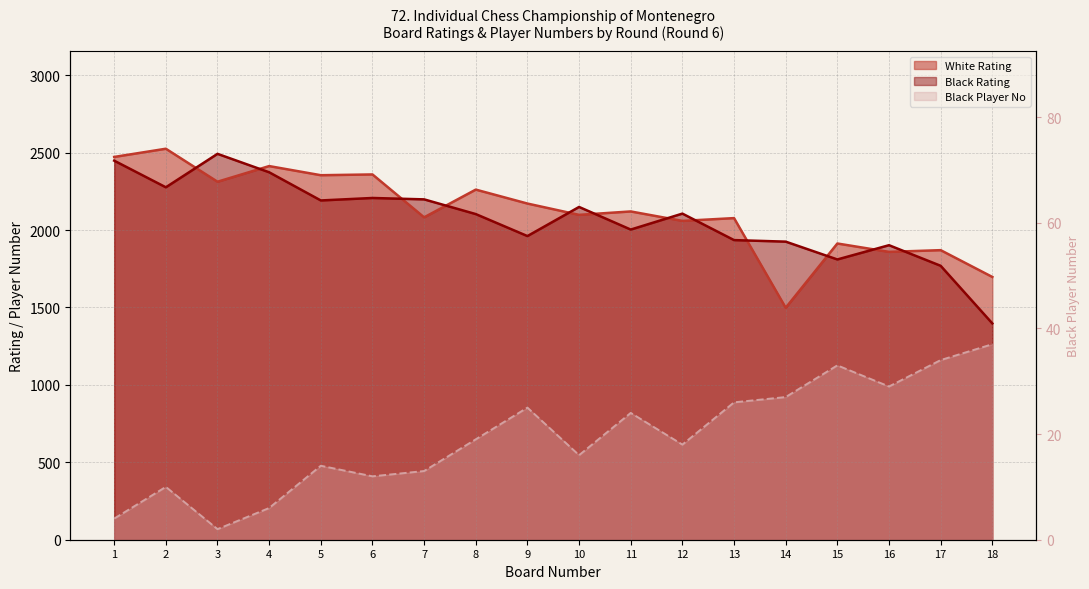

Rank the series at 18 from highest to lowest value.

White Rating, Black Rating, Black Player No